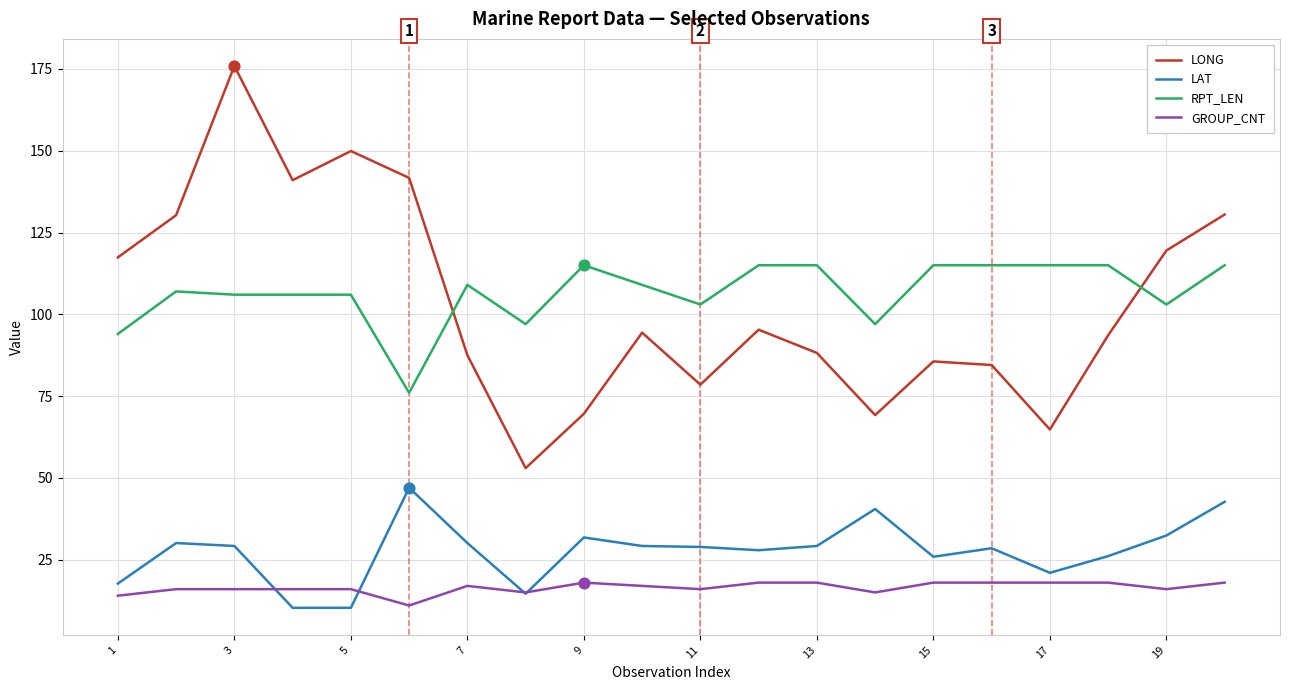

What is the maximum value shown in the chart?

175.9